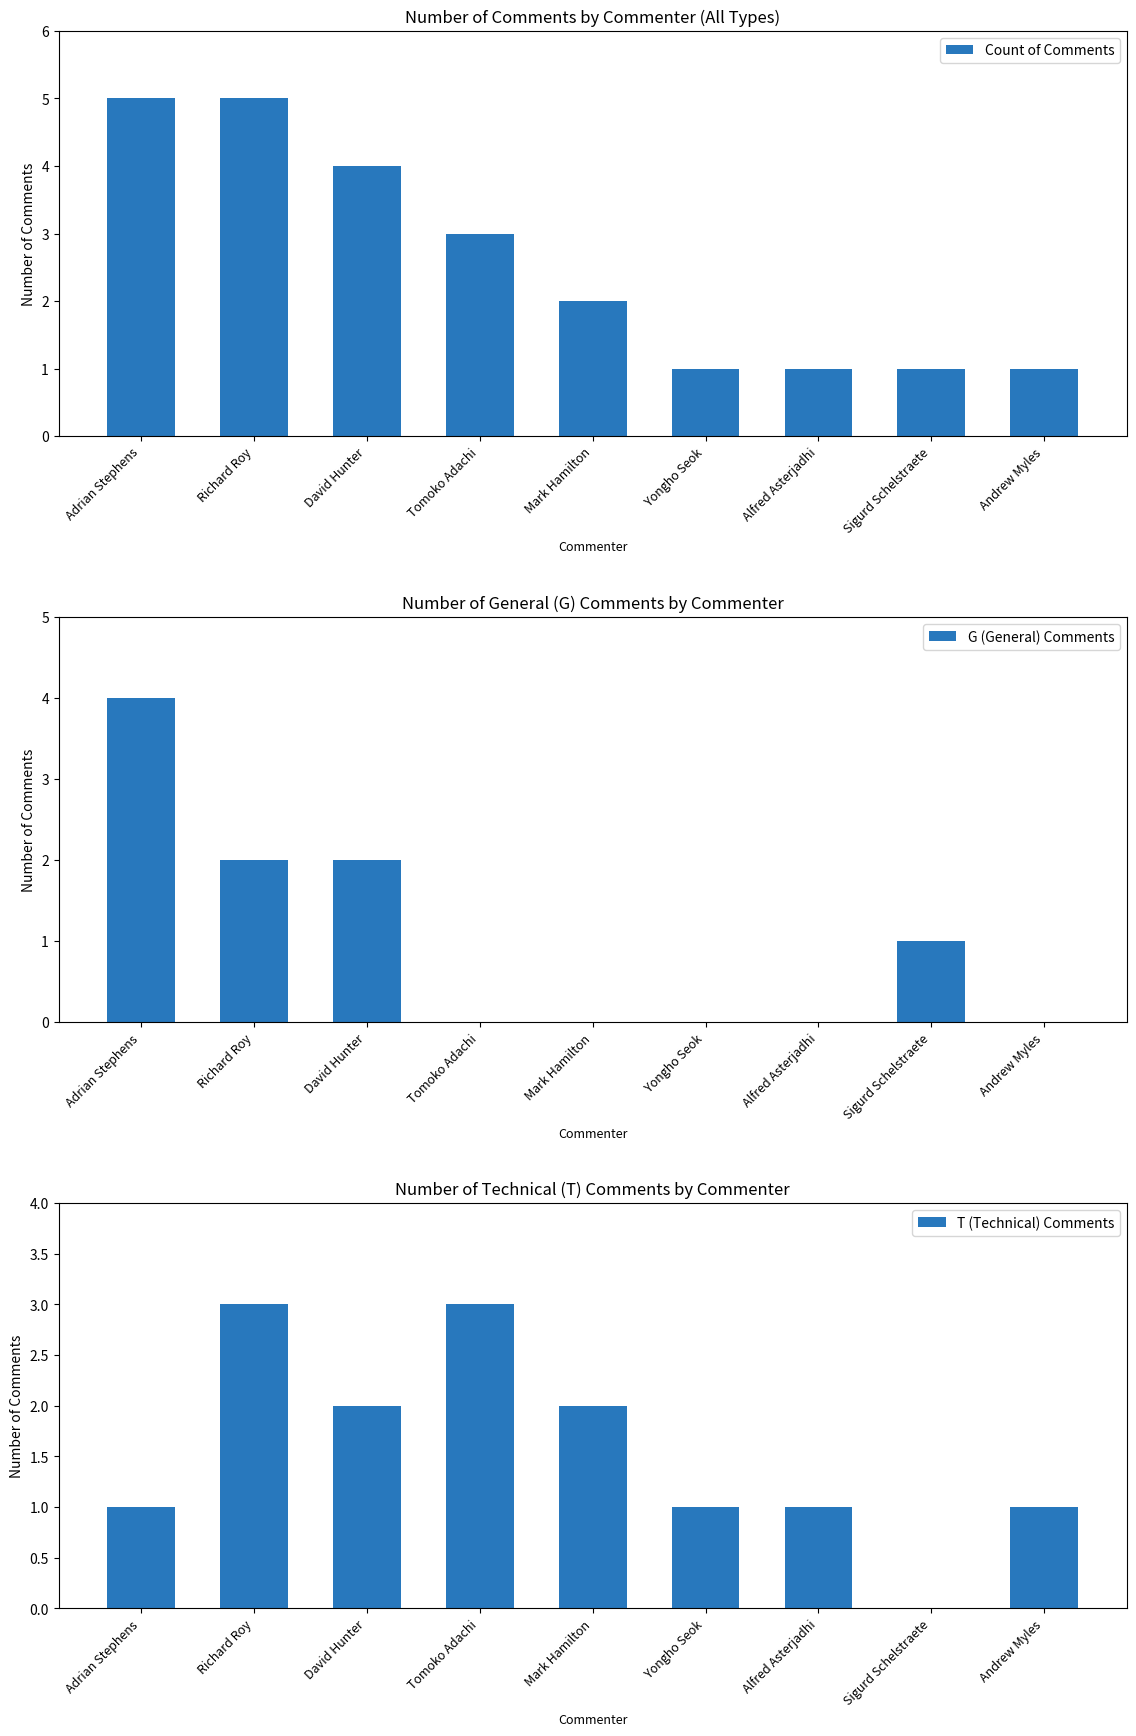

How many bars are there in total?

27